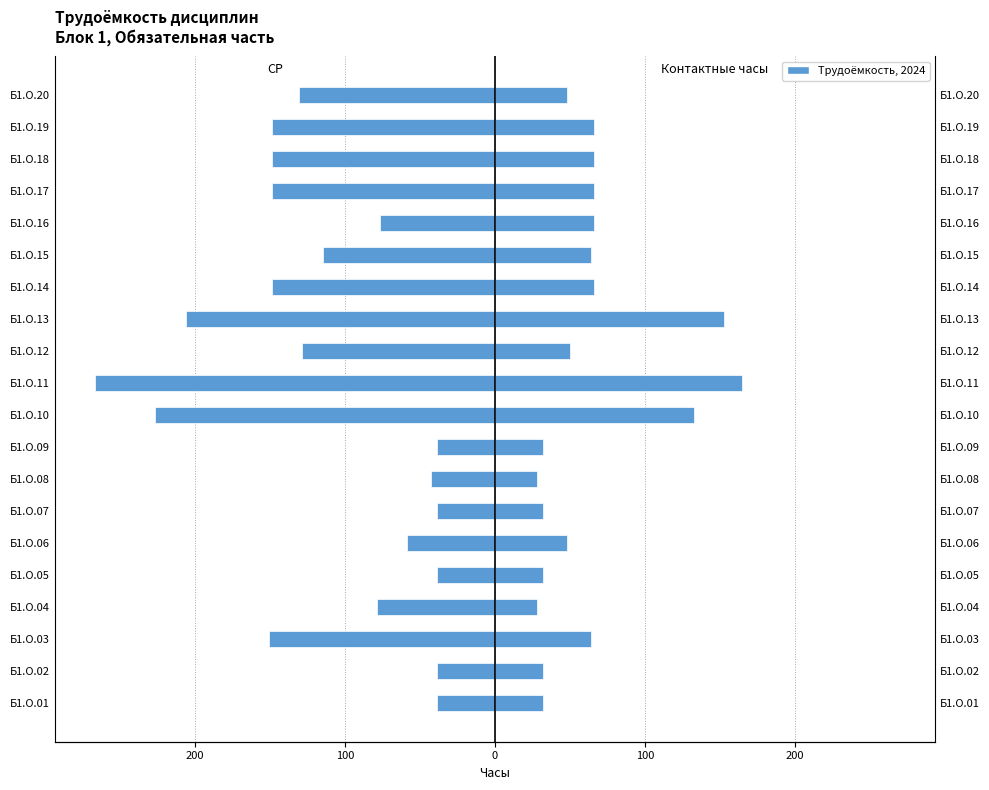

How many data points in Контактные часы are above 64?

8